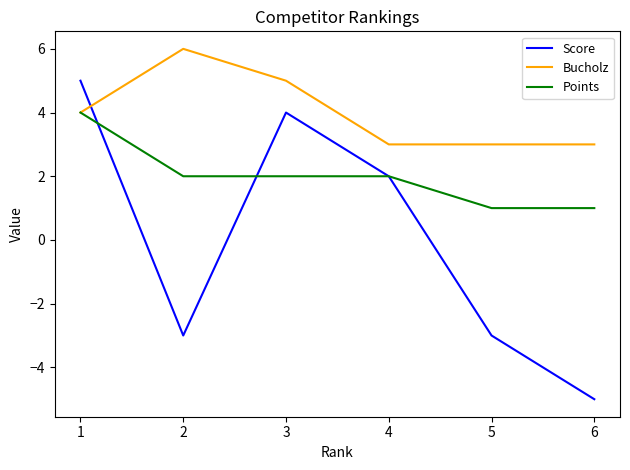

What is the highest value of the Score series?

5